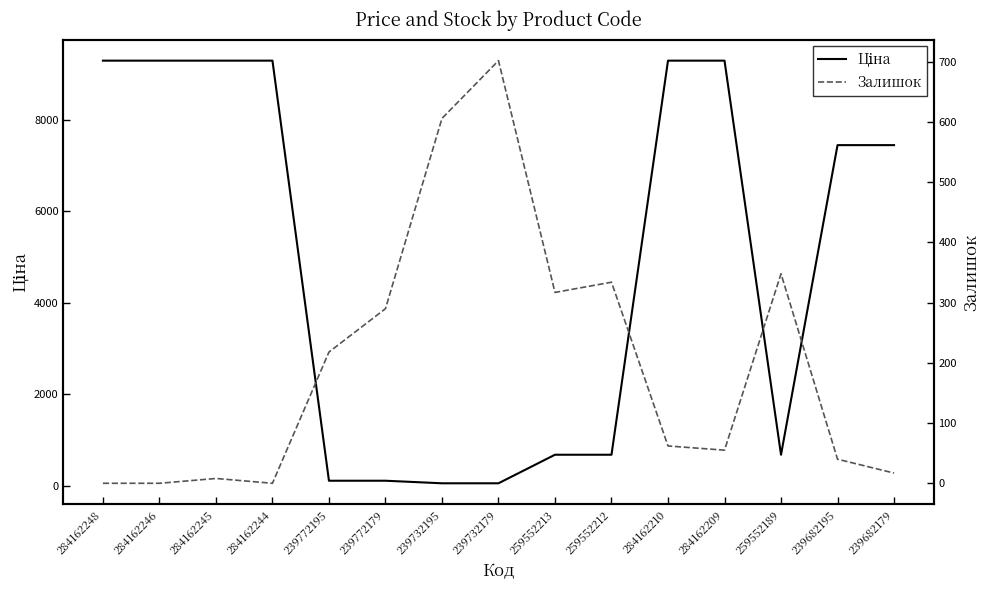

Reading left to right, what are all the values shown in this chart?

Ціна: 9290.5	9290.5	9290.5	9290.5	111.8	111.8	55.9	55.9	679.8	679.8	9290.5	9290.5	679.8	7444.6	7444.6
Залишок: 0.0	0.0	8.0	0.0	218.0	290.0	606.0	702.0	317.0	334.0	62.0	55.0	348.0	40.0	17.0